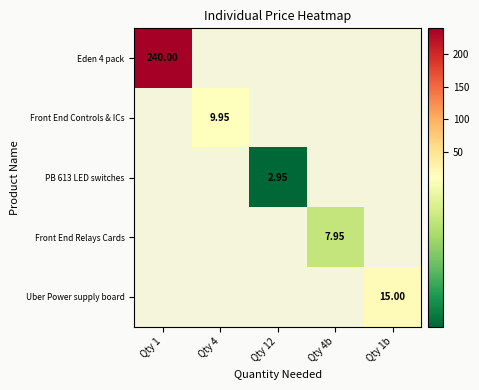

At how many categories does at least one series exceed 26?

1